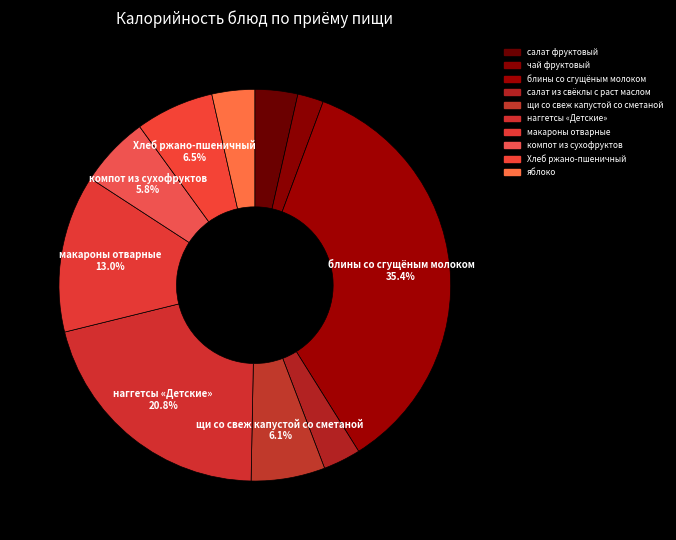

Do Хлеб ржано-пшеничный and яблоко together represent more than half of the pie?

No